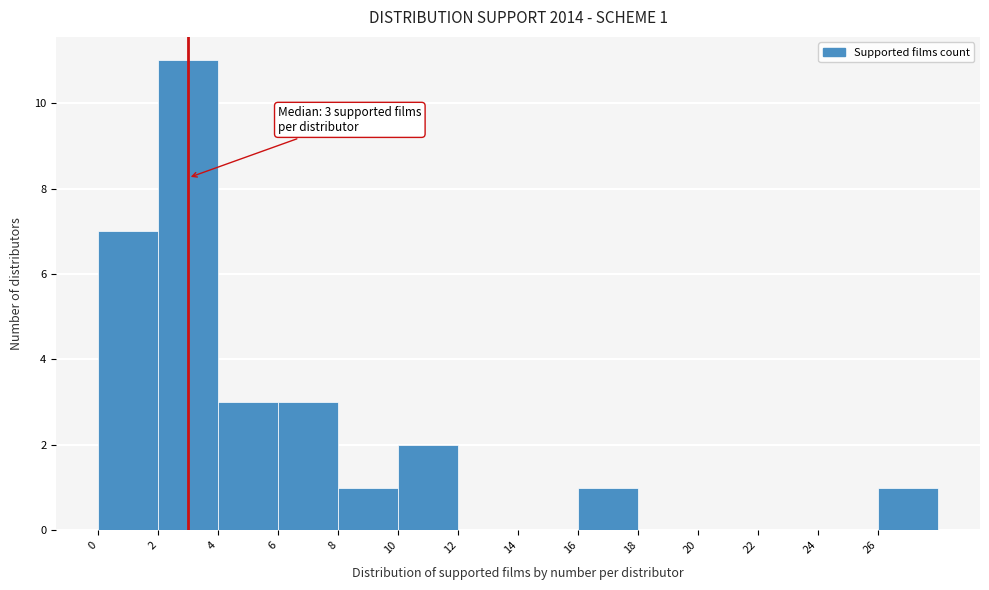

Over which range of the x-axis is the bar tallest?

2 to 4